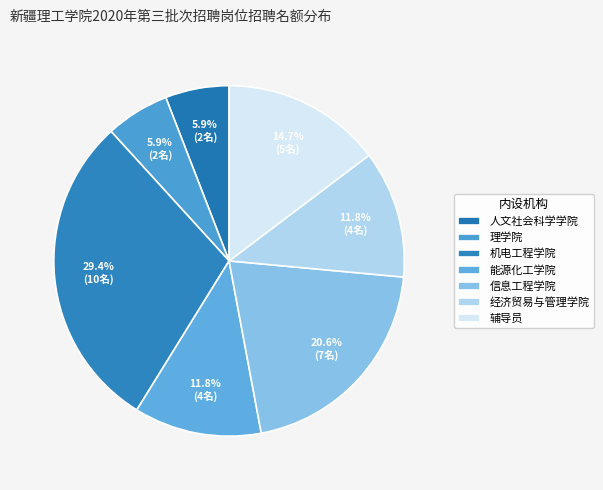

Count the number of slices in the pie.

7